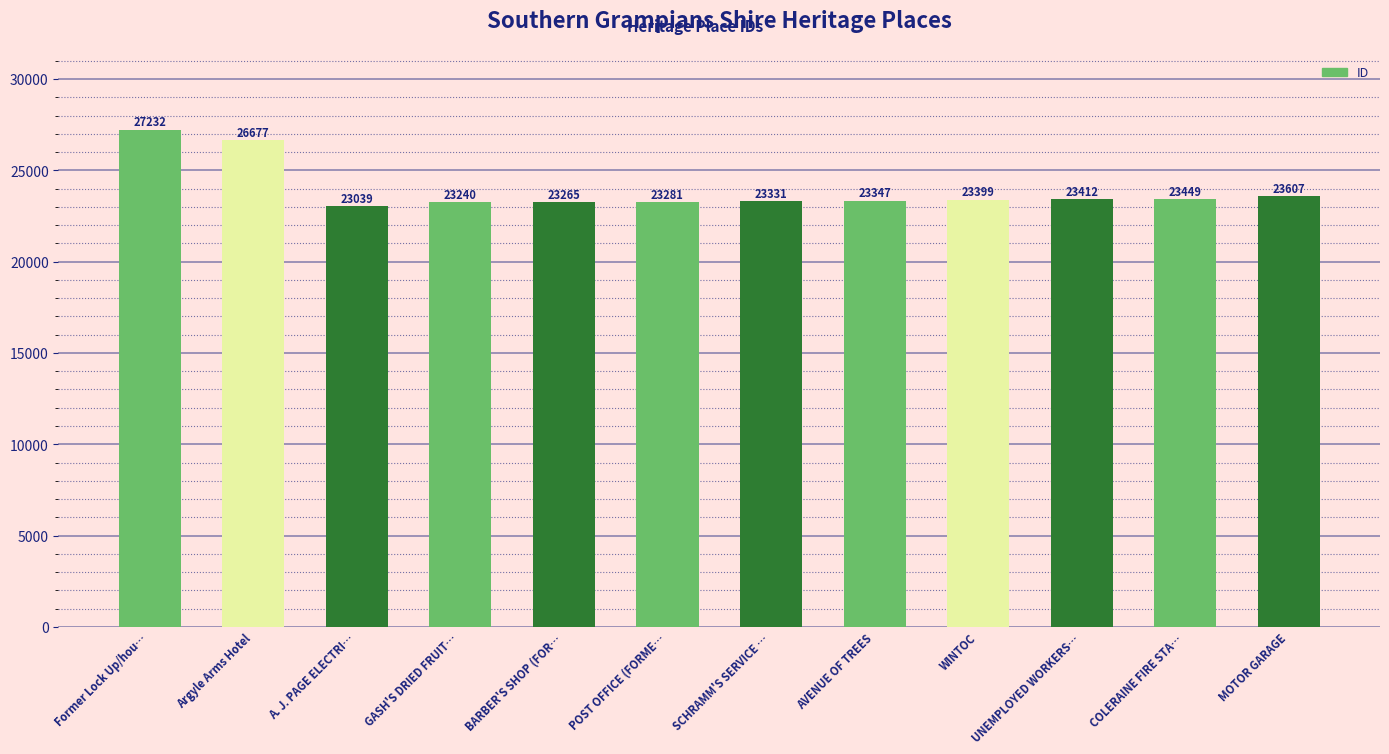

Which has a higher value, Former Lock Up/hou… or GASH'S DRIED FRUIT…?

Former Lock Up/hou…